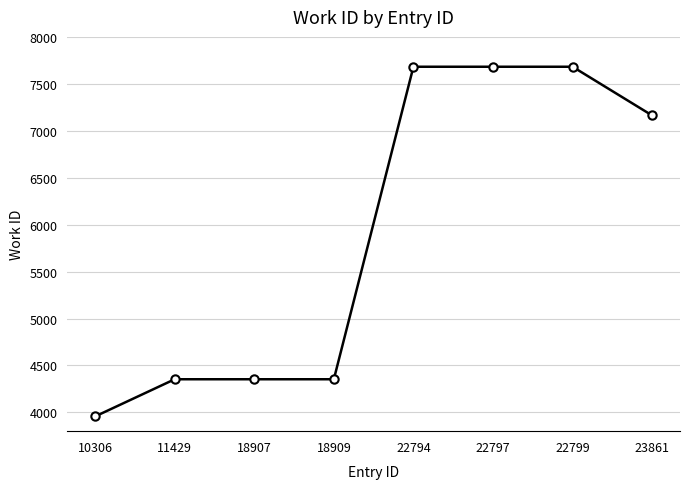

At which label is the value closest to 5819?

23861